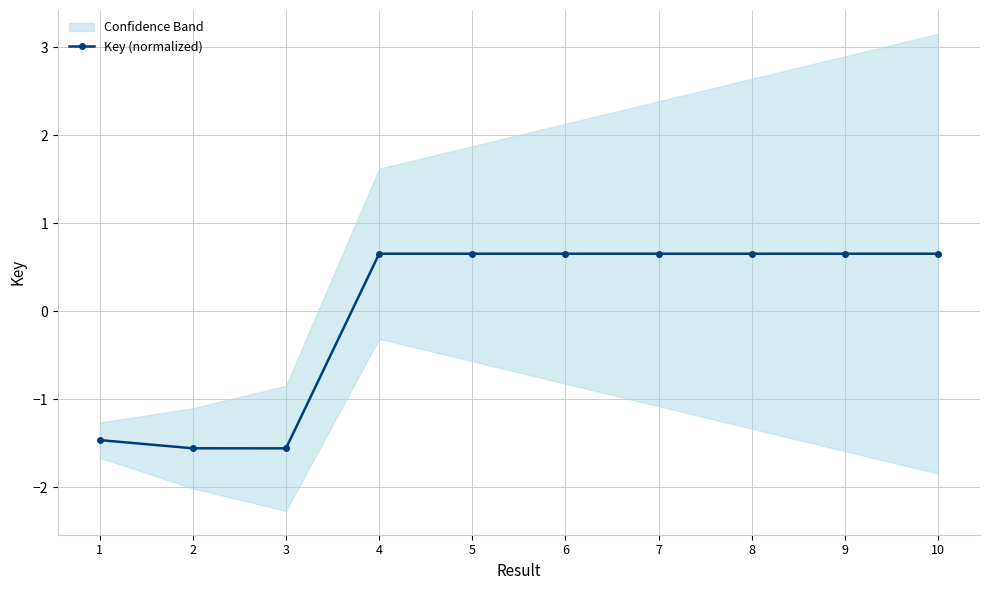

Reading right to left, list all the values displayed in this chart.

0.7	0.7	0.7	0.7	0.7	0.7	0.7	-1.6	-1.6	-1.5